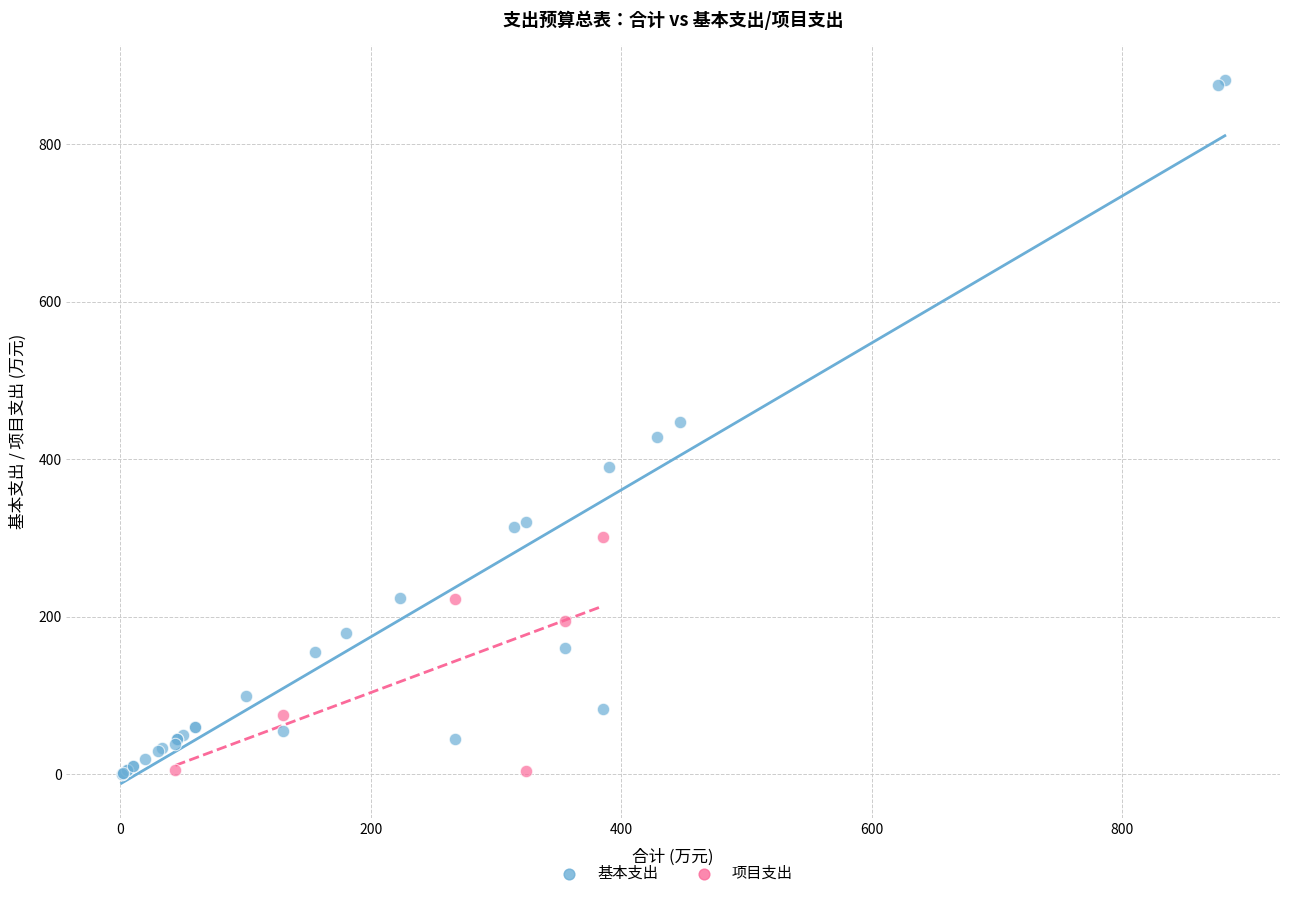

Which series has the widest spread of Y values?

基本支出